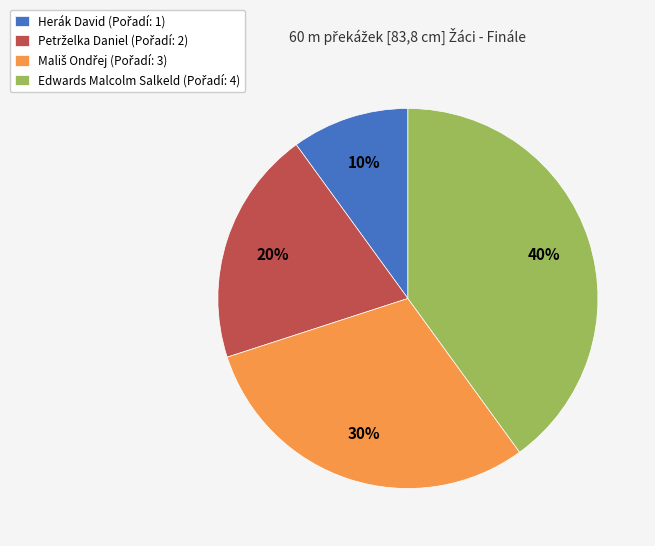

Does any single category account for the majority?

No